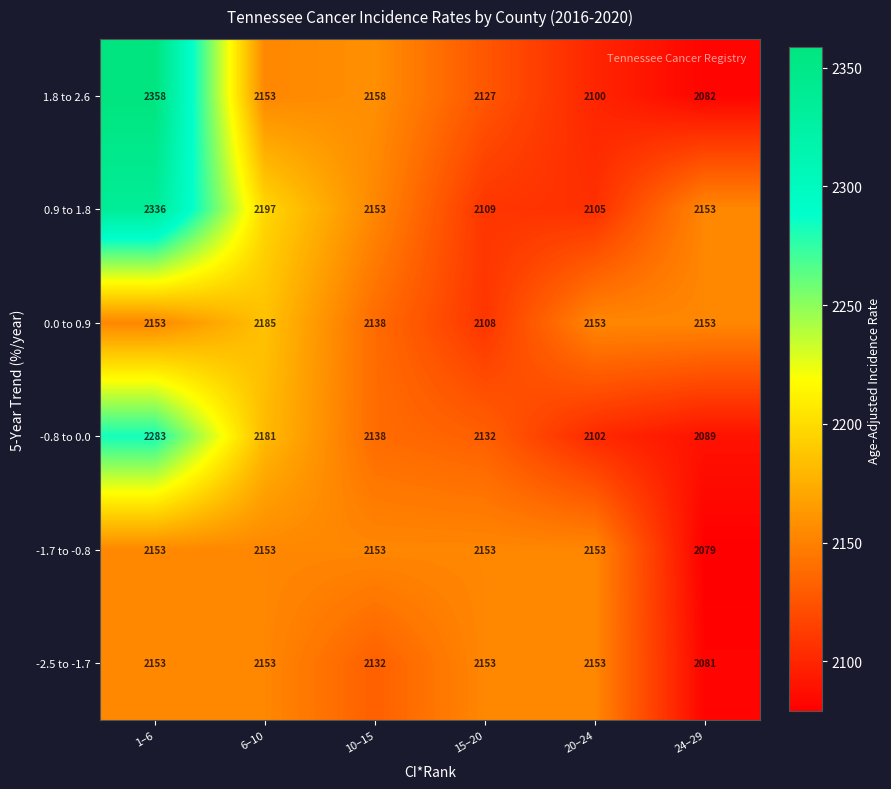

Which series has the widest spread of values?

1.8 to 2.6